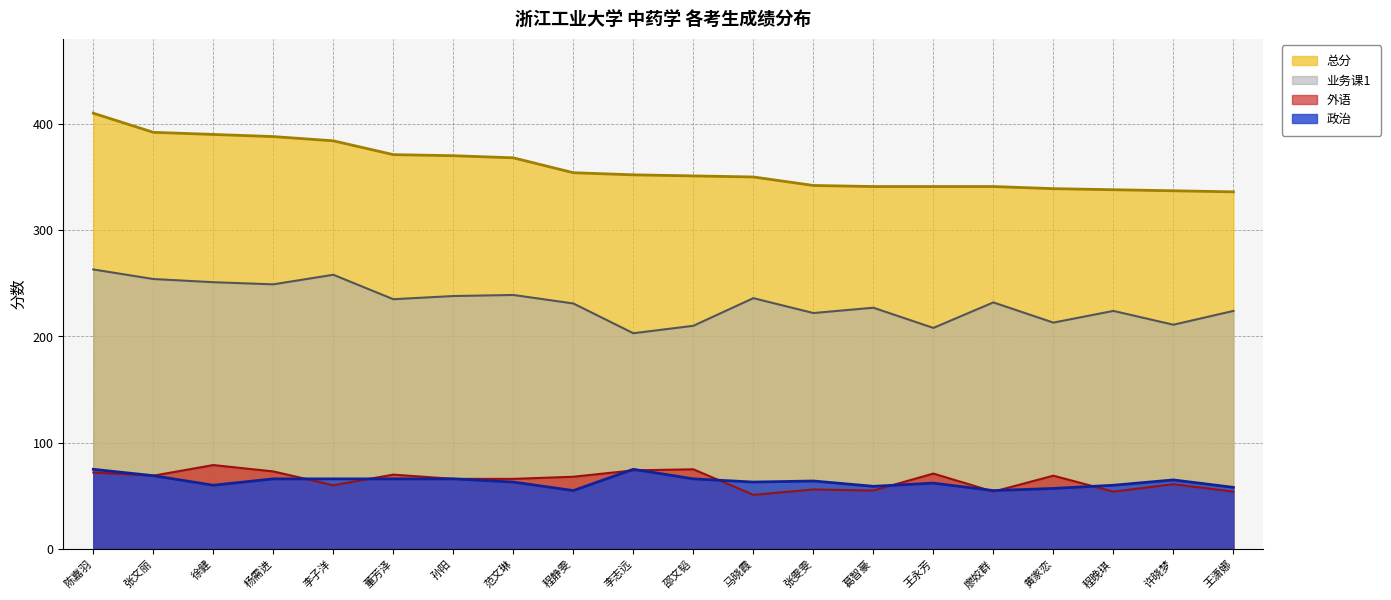

The value of 外语 at 黄家恋 is 69. True or false?

True